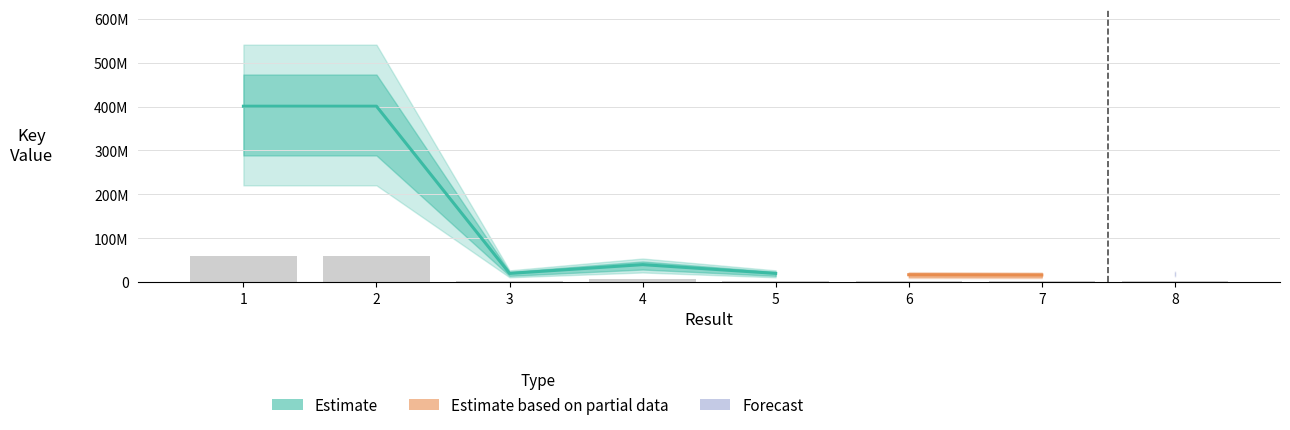

What is the sum of all values?

139978720.2